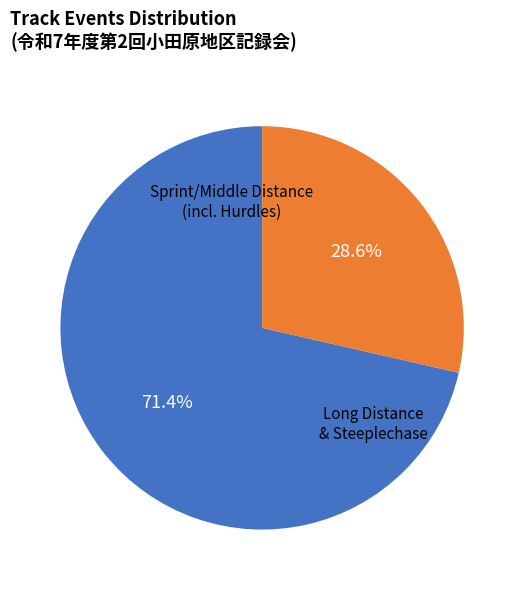

Is there any slice that represents more than half of the pie?

Yes